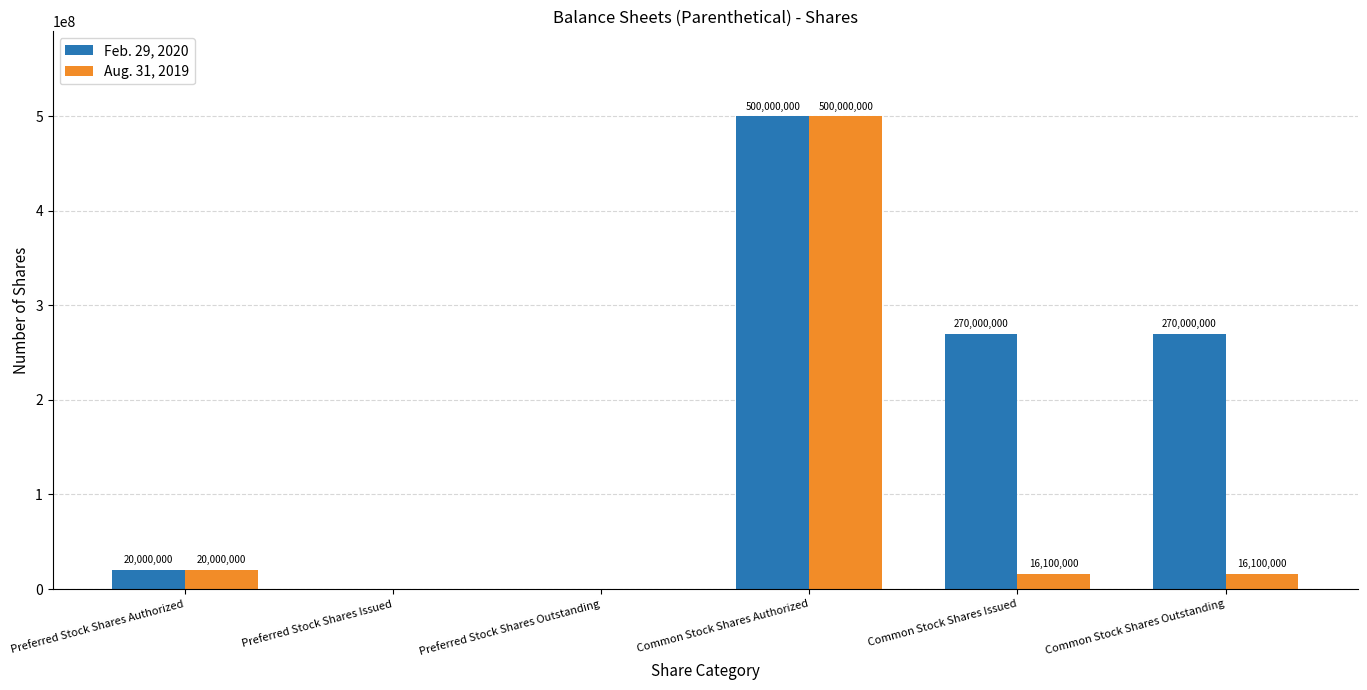

Reading left to right, transcribe all the data shown in this chart.

Feb. 29, 2020: Preferred Stock Shares Authorized=20000000	Preferred Stock Shares Issued=0	Preferred Stock Shares Outstanding=0	Common Stock Shares Authorized=500000000	Common Stock Shares Issued=270000000	Common Stock Shares Outstanding=270000000
Aug. 31, 2019: Preferred Stock Shares Authorized=20000000	Preferred Stock Shares Issued=0	Preferred Stock Shares Outstanding=0	Common Stock Shares Authorized=500000000	Common Stock Shares Issued=16100000	Common Stock Shares Outstanding=16100000